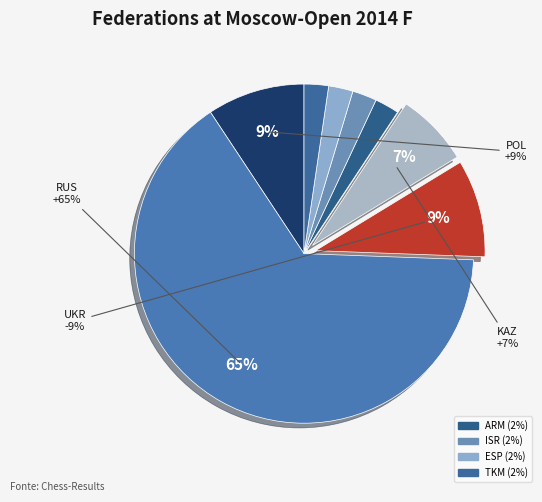

Is it true that KAZ is 7% of the pie?

True